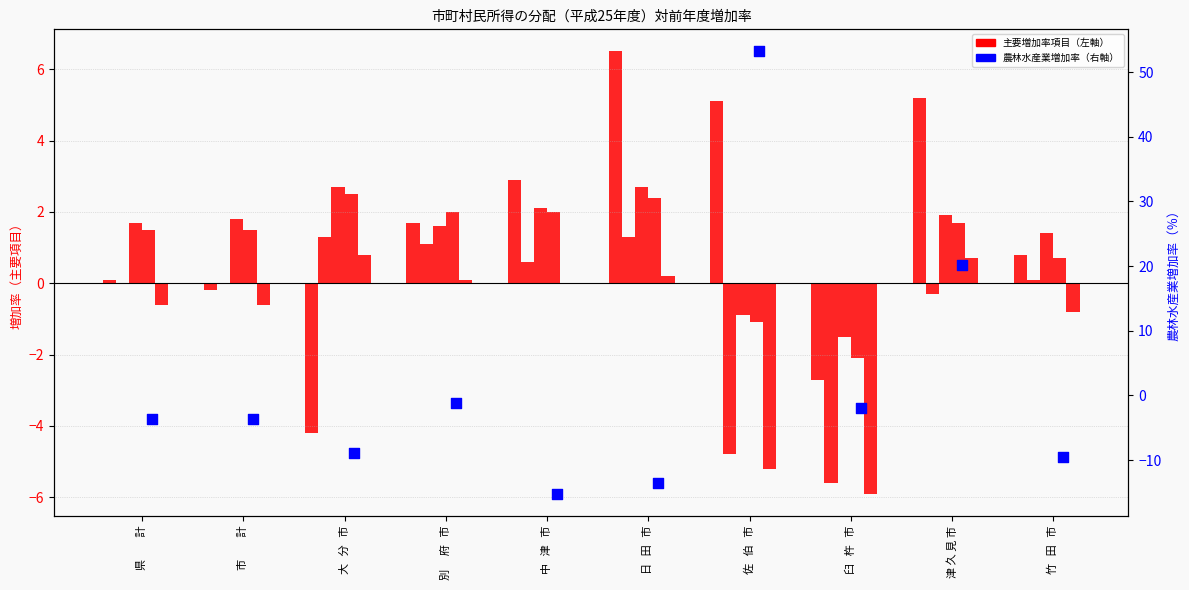

Is the value of 家計受取 at 佐   伯   市 greater than the value of 雇用者報酬 at 日   田   市?

No